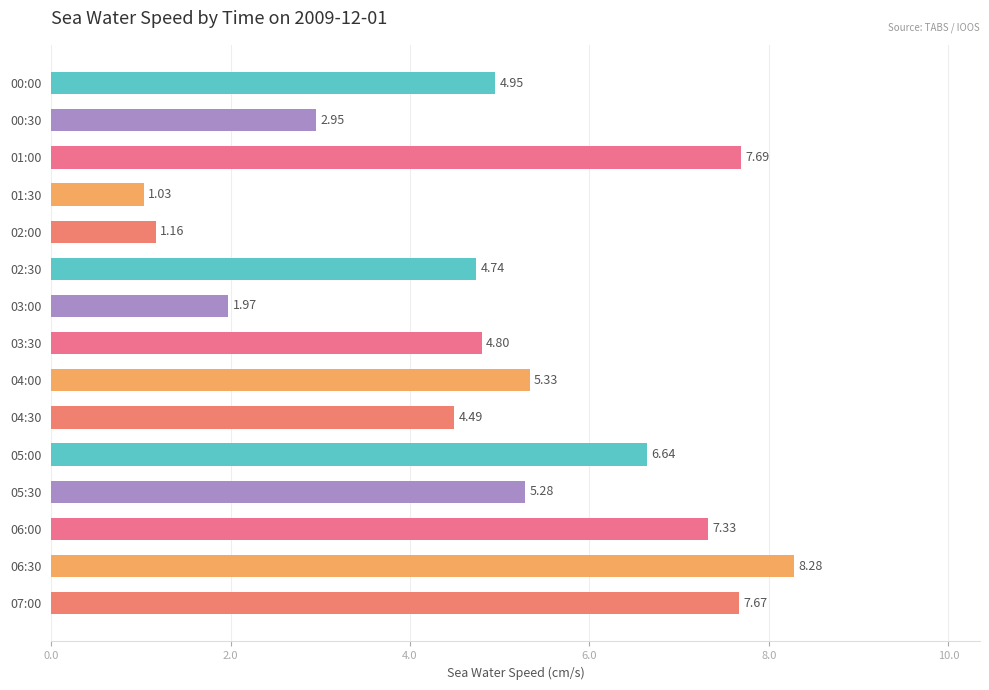

List the labels in order of value, largest first.

06:30, 01:00, 07:00, 06:00, 05:00, 04:00, 05:30, 00:00, 03:30, 02:30, 04:30, 00:30, 03:00, 02:00, 01:30